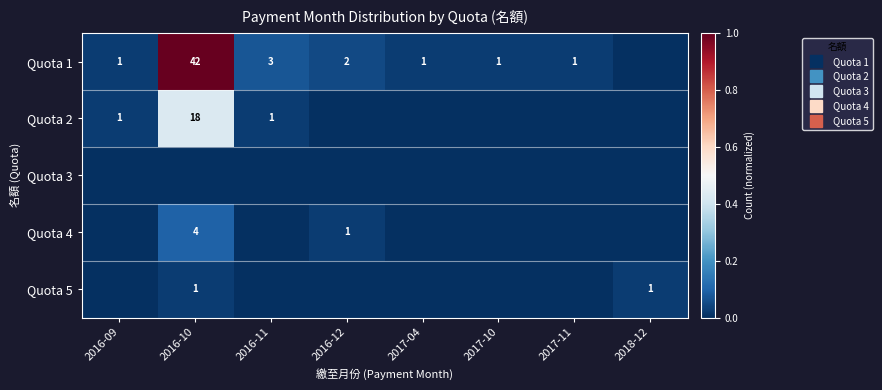

Count the Quota 5 values in the range 0 to 1.

8